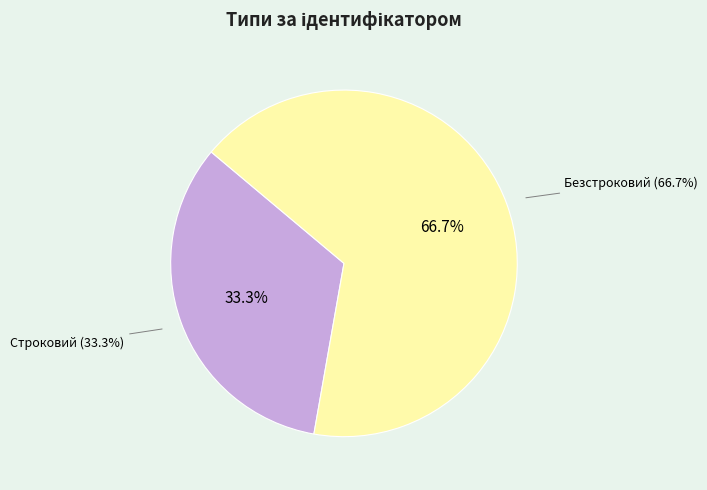

Rank the categories by value from lowest to highest.

Строковий, Безстроковий